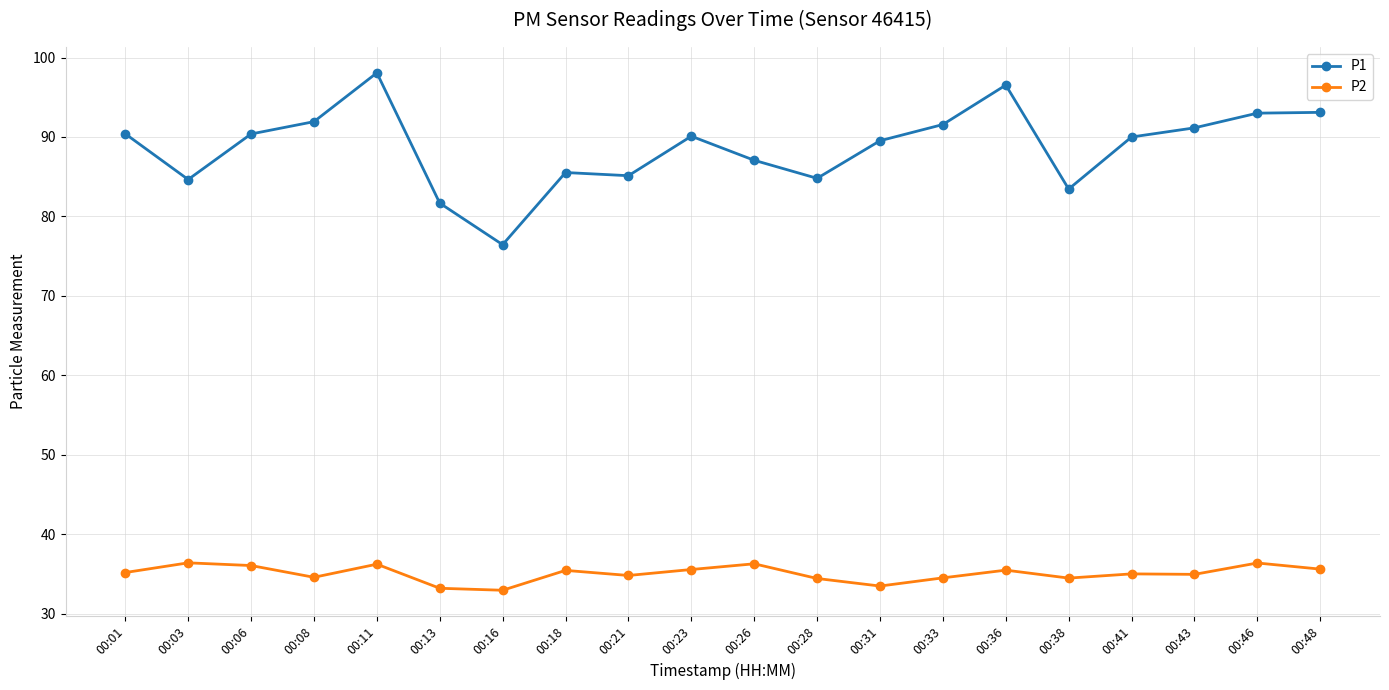

Which series has the largest total across all categories?

P1